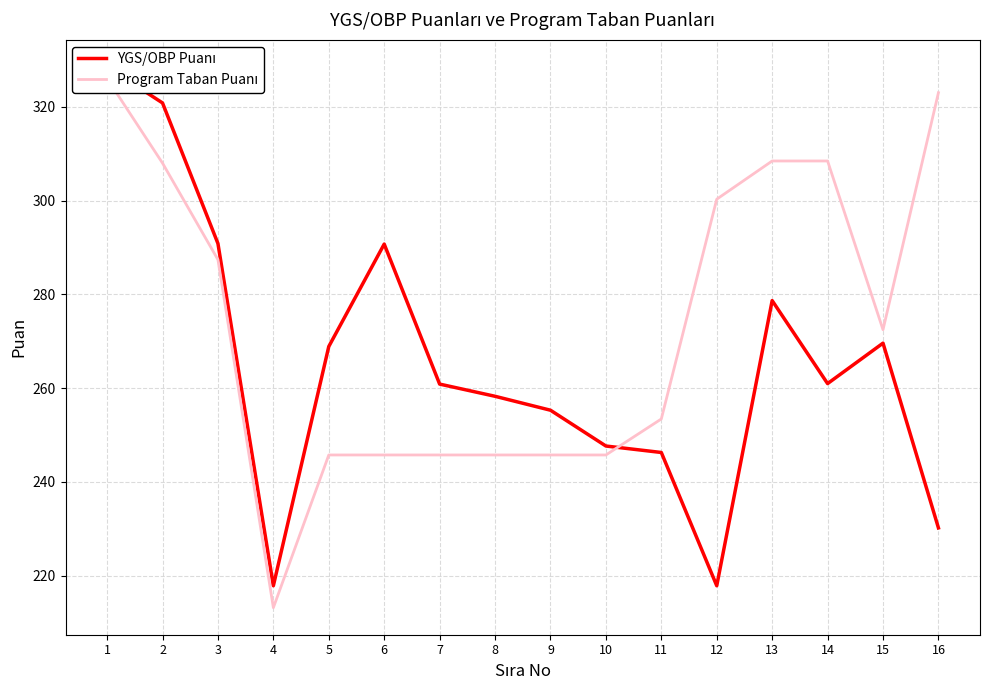

What is the value of the Program Taban Puanı point at the 8th from the left?

245.7